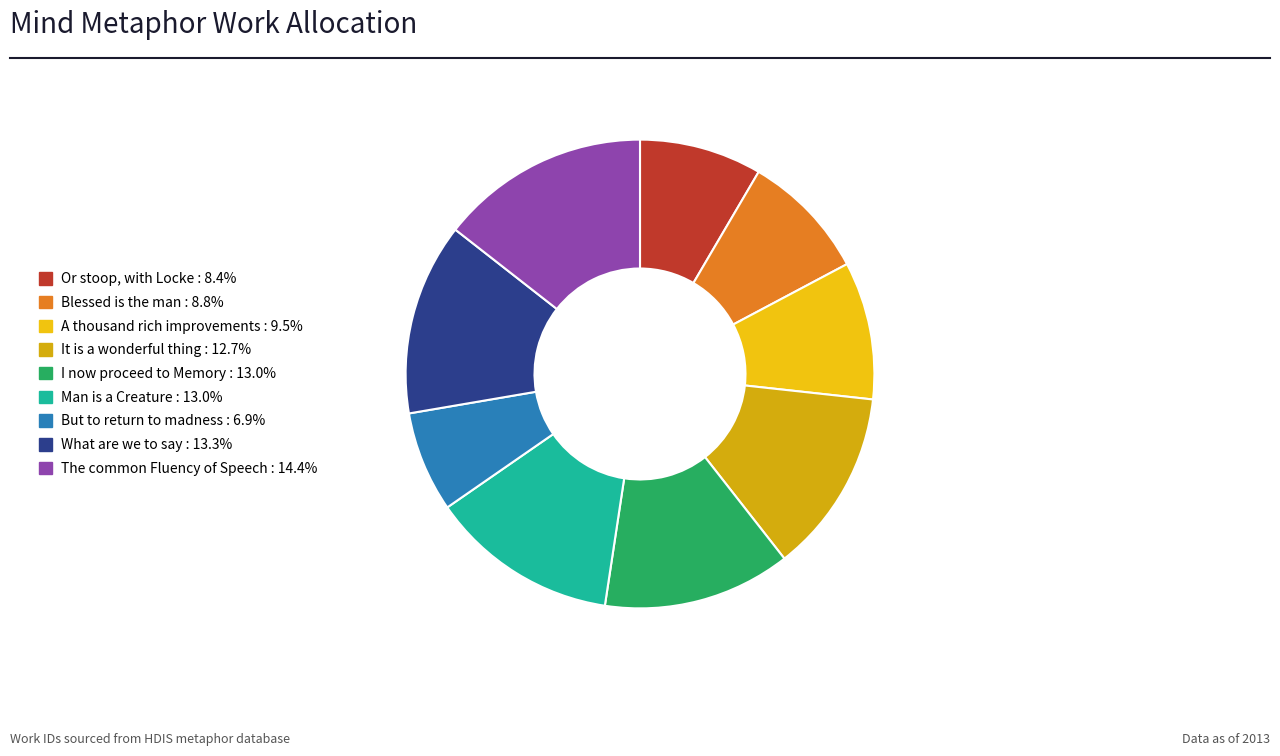

True or false: I now proceed to Memory accounts for 1% of the total.

False